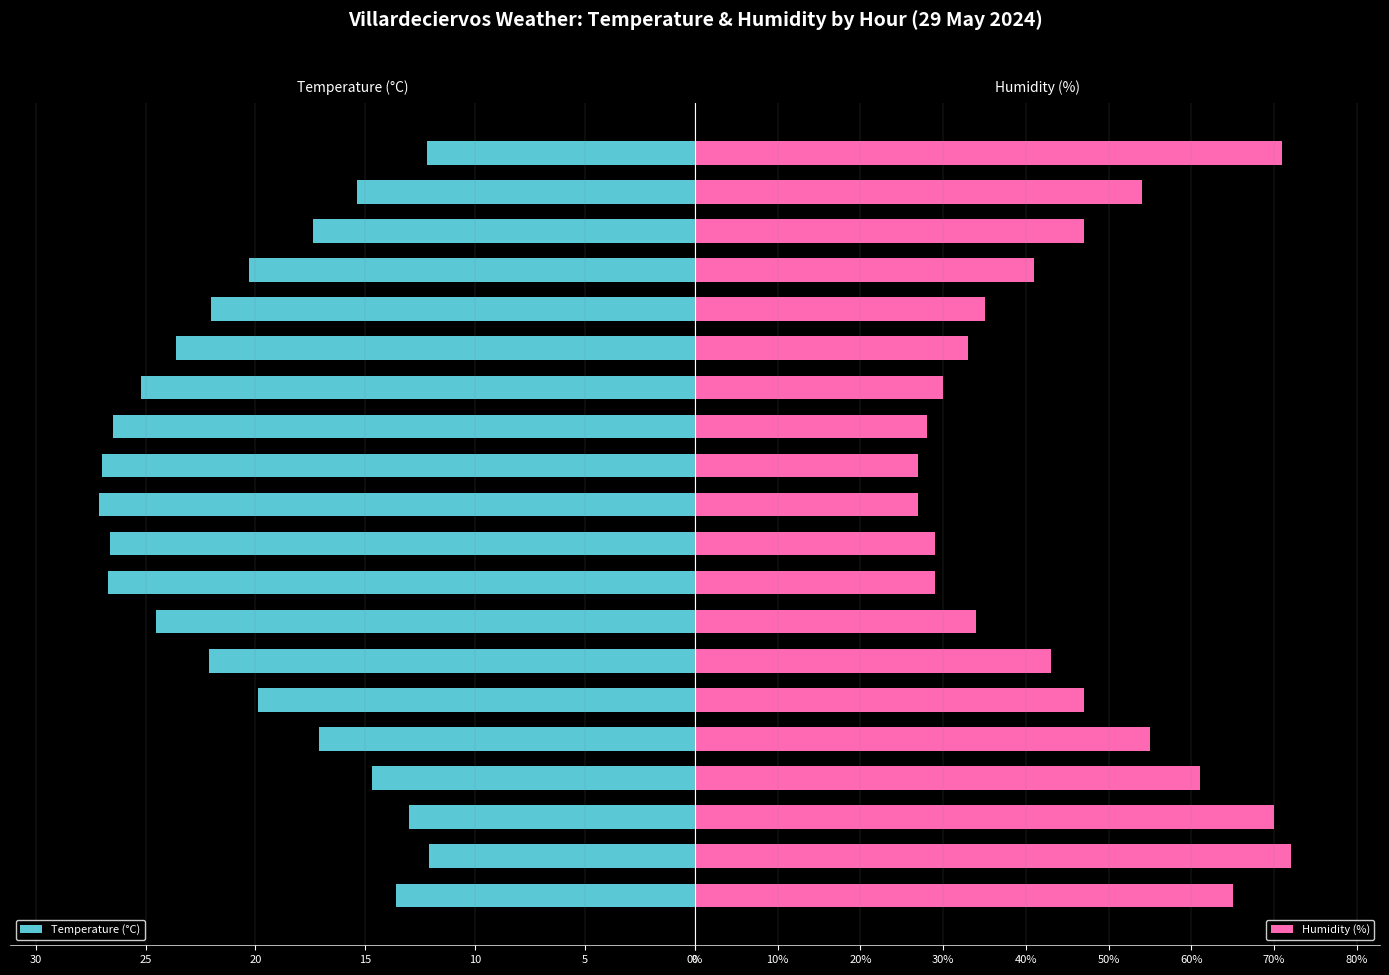

What is the sum of the Temperature (°C) values at 00:00 and 12:00?

37.4